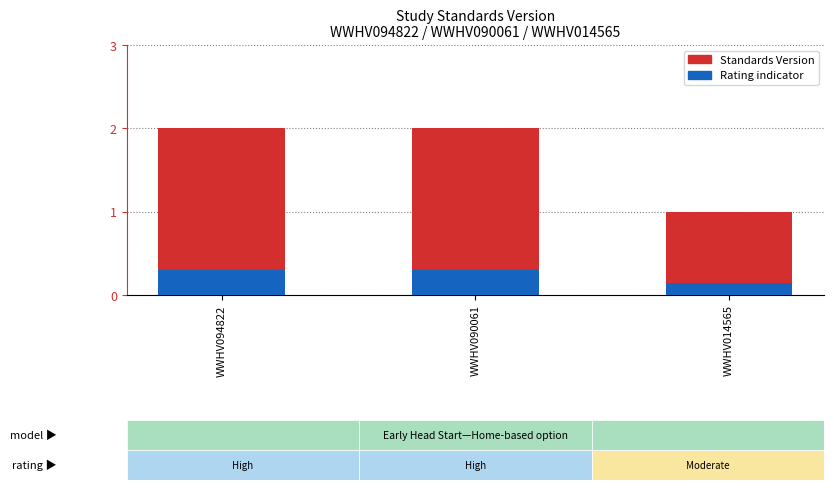

What is the approximate value of Standards Version at WWHV014565?

1.0